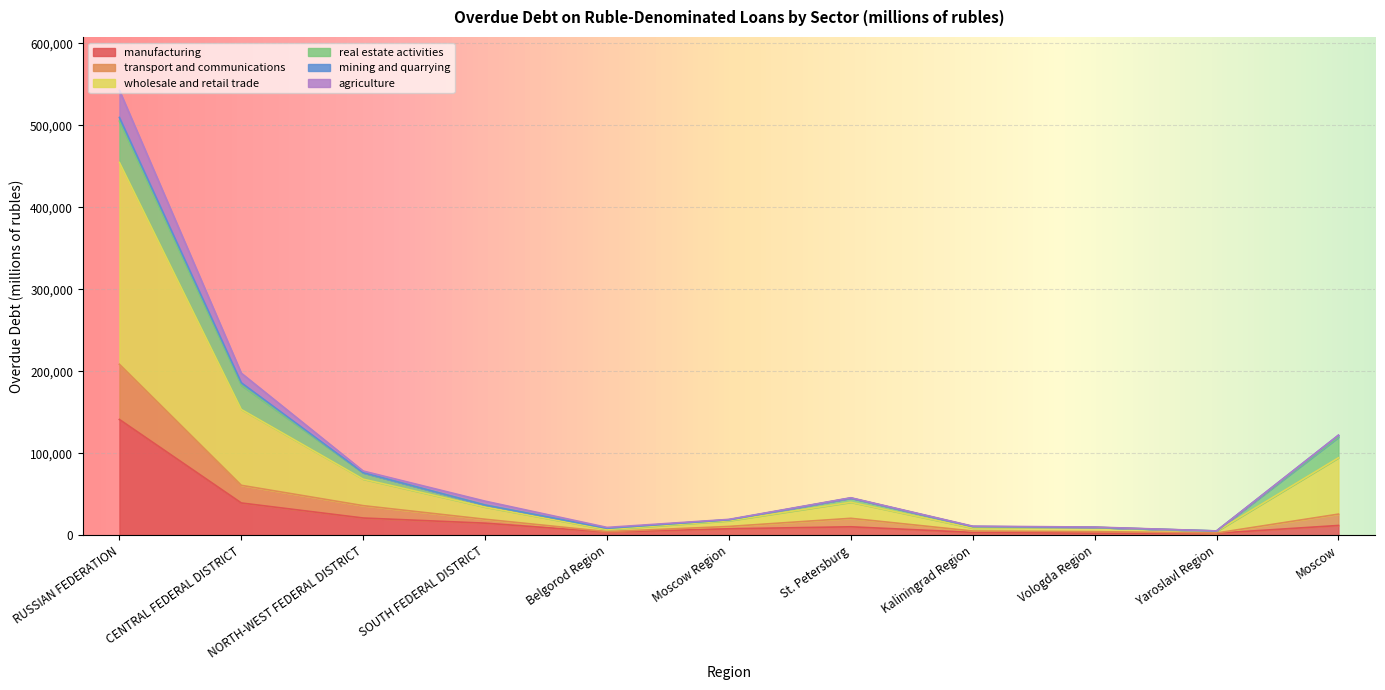

What is the label of the 11th point from the right?

RUSSIAN FEDERATION